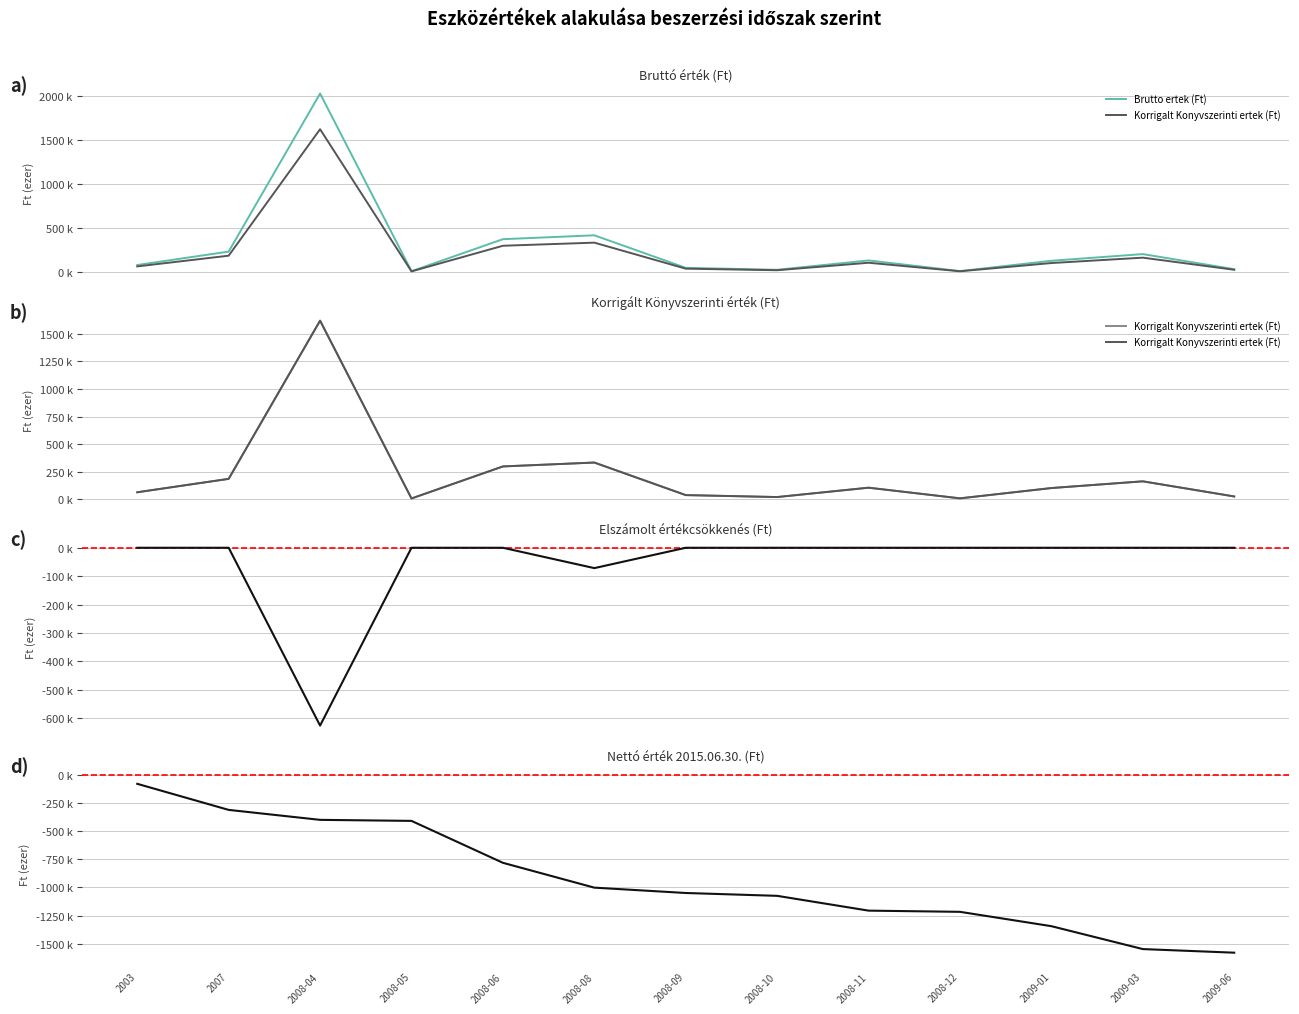

Which category has the highest value in the Korrigalt Konyvszerinti ertek (Ft) series?

2008-04